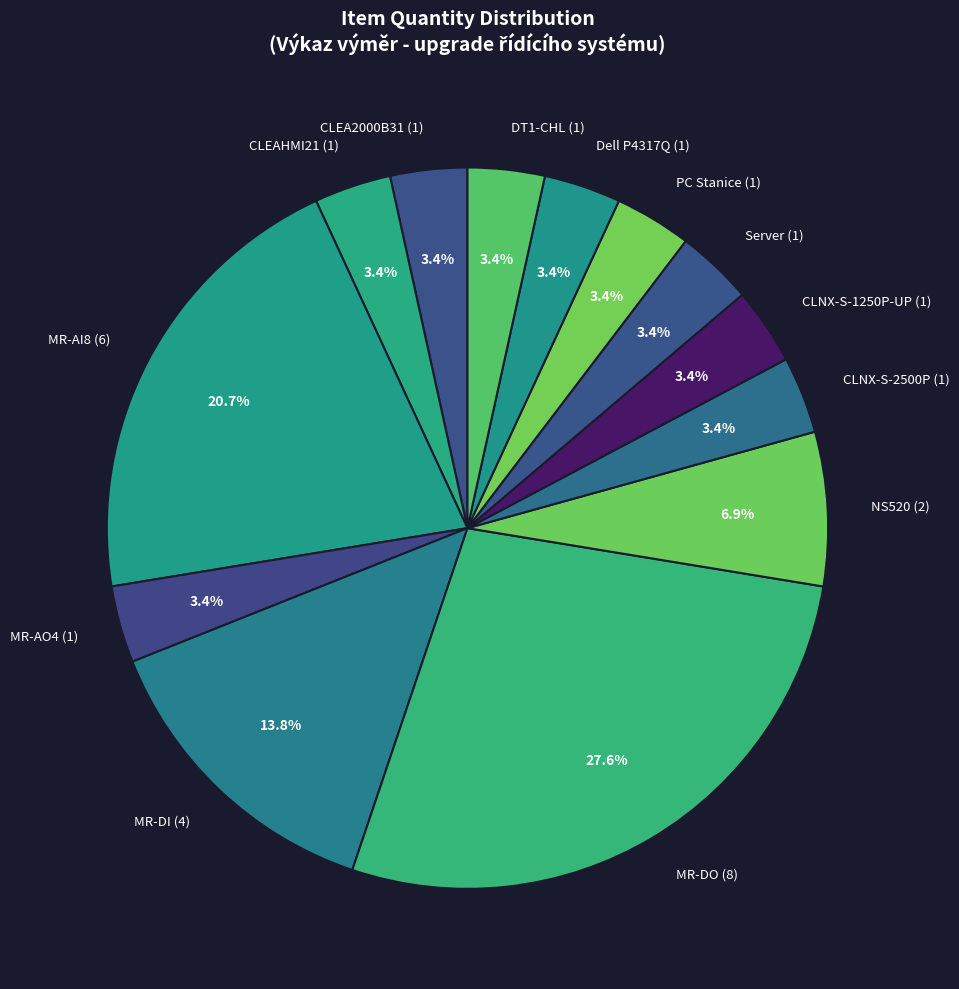

What portion of the pie excludes Server (1)?

96.6%